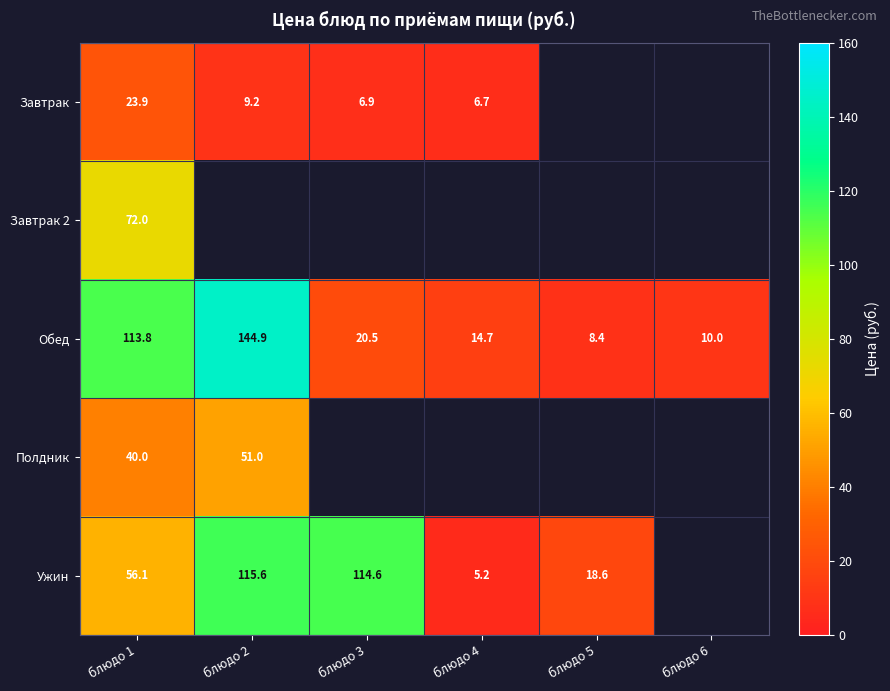

Is the value of Завтрак at блюдо 3 greater than the value of Ужин at блюдо 1?

No